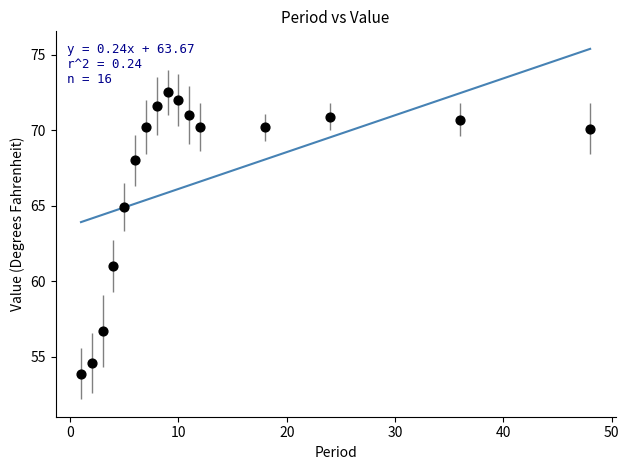

What is the range of Y values (max minus min)?

18.6